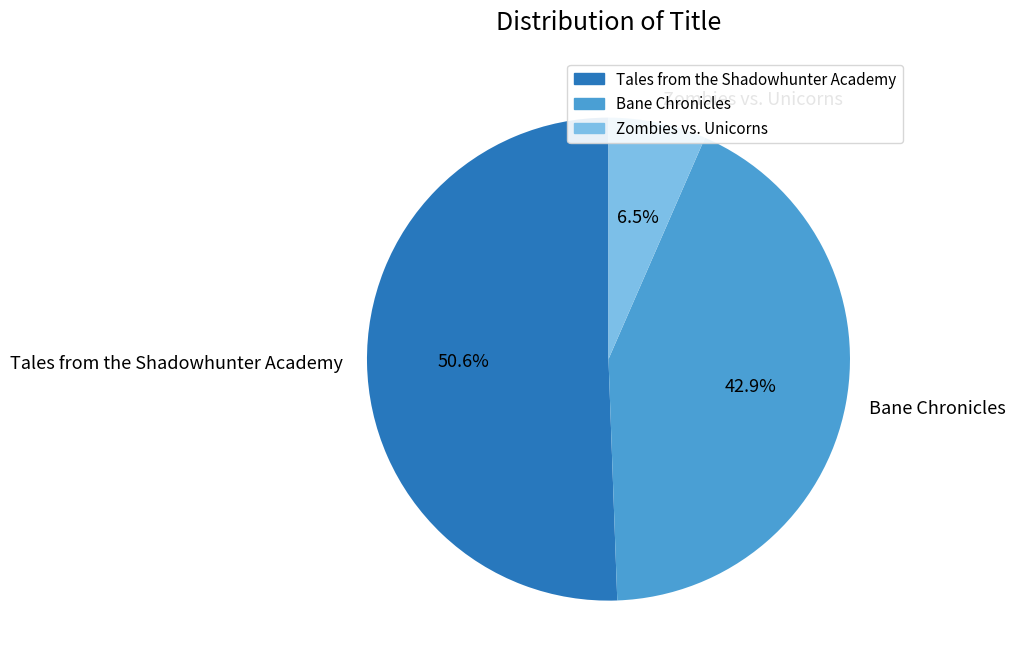

What is the ratio of the value at Bane Chronicles to the value at Zombies vs. Unicorns?

6.6